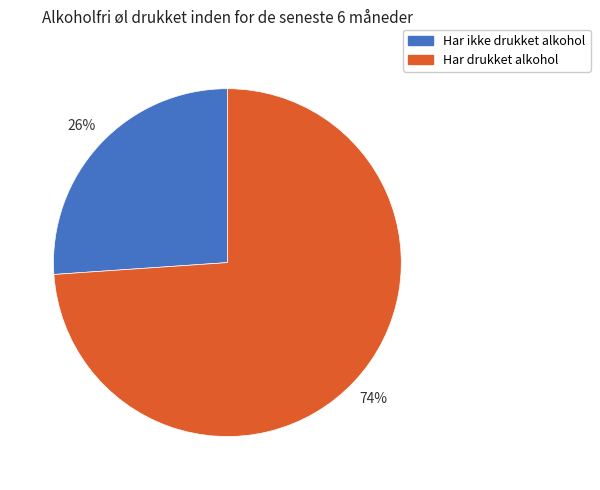

Is the sum of Har ikke drukket alkohol and Har drukket alkohol greater than half?

Yes